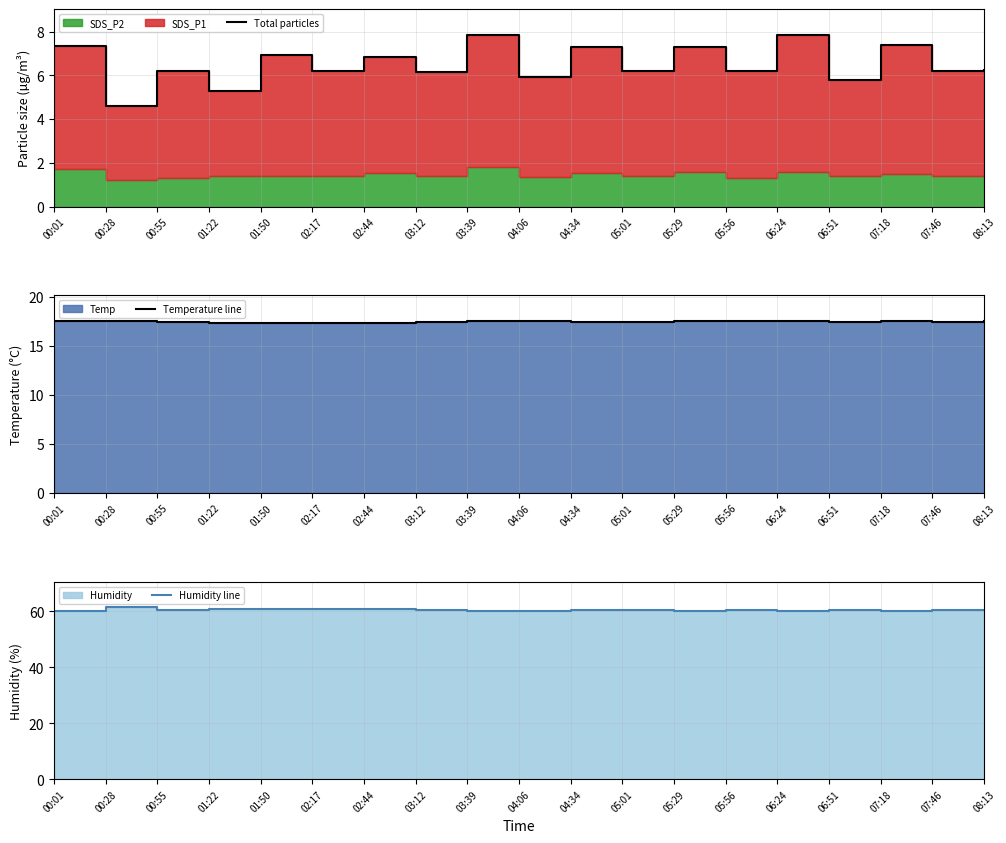

Which series changed the most between 00:01 and 02:17?

Total particles